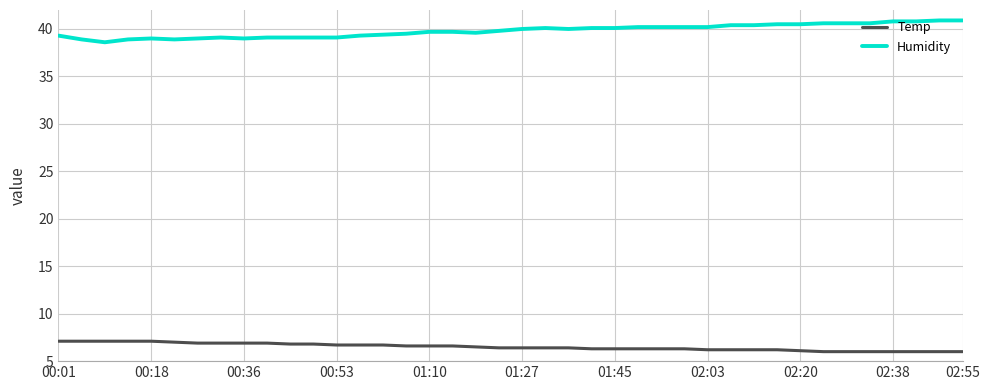

What is the difference between the maximum and minimum values in the Temp series?

1.1